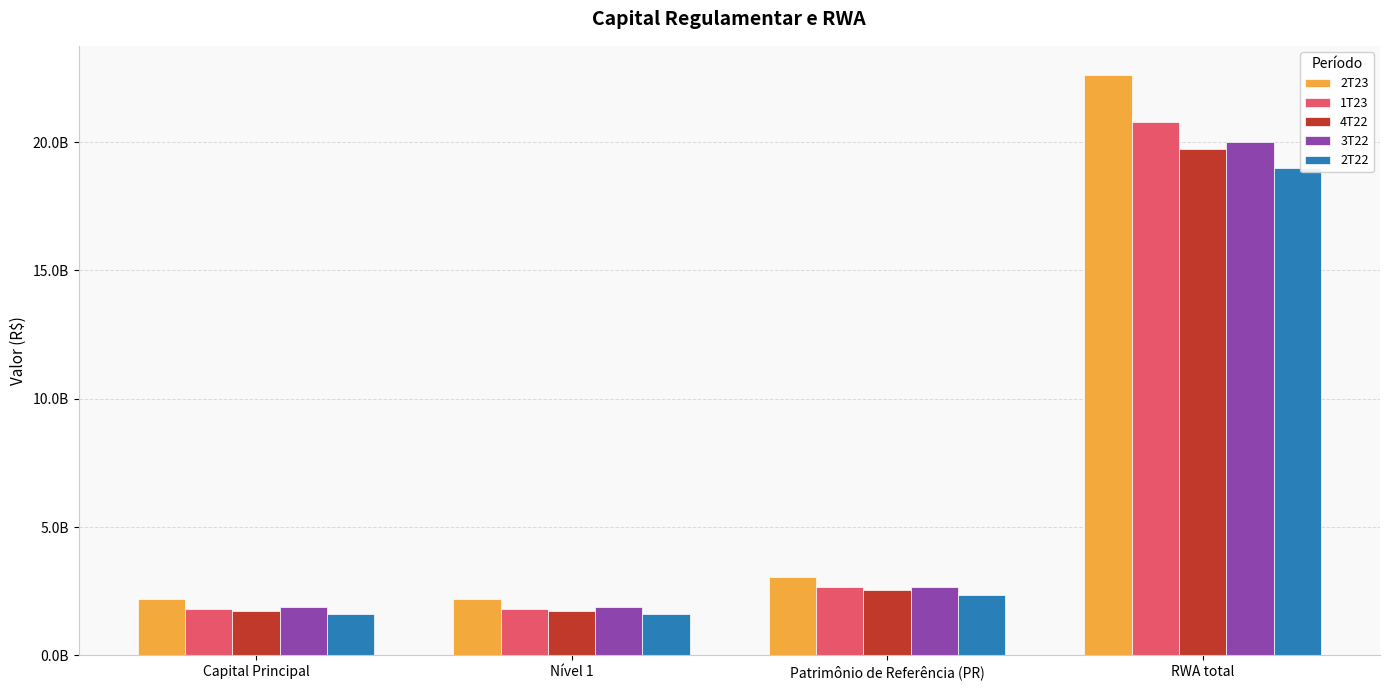

What is the maximum value shown in the chart?

22620344040.5